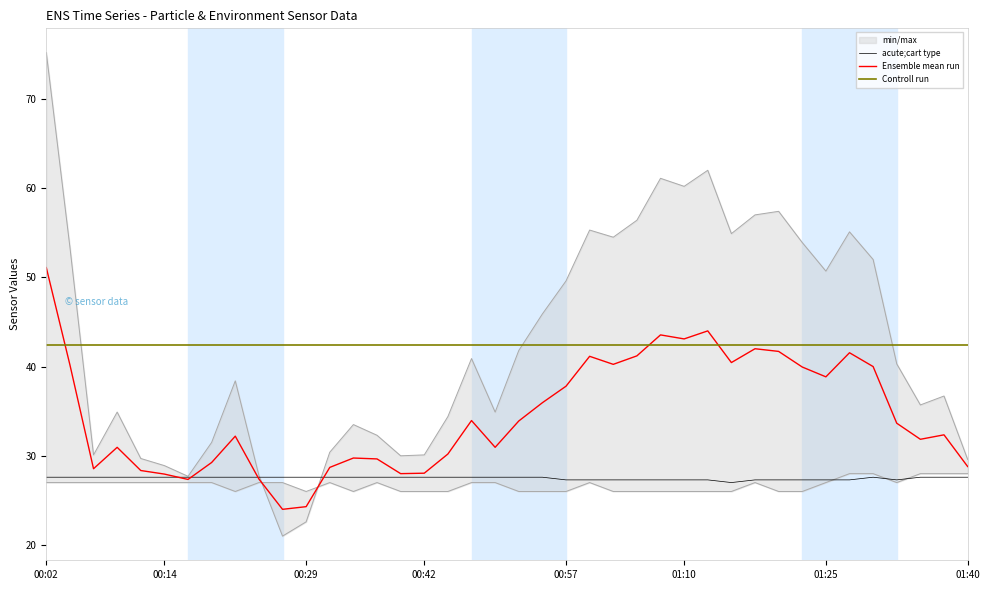

How many lines are shown in the chart?

3